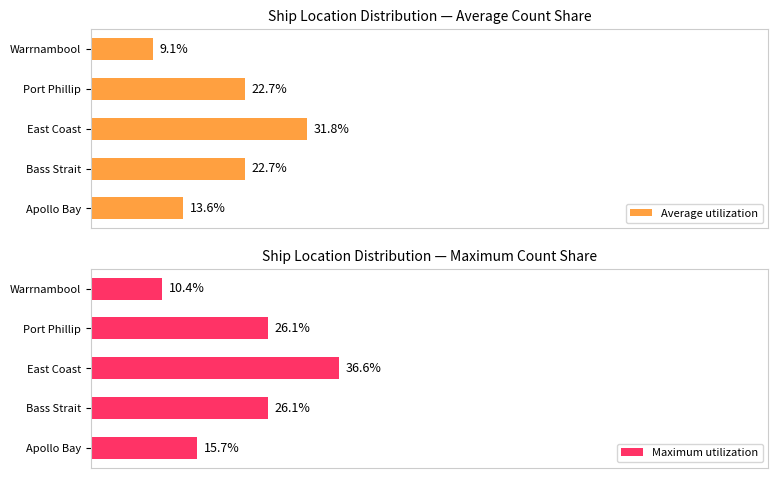

What is the spread (max minus min) of values at East Coast?

4.8